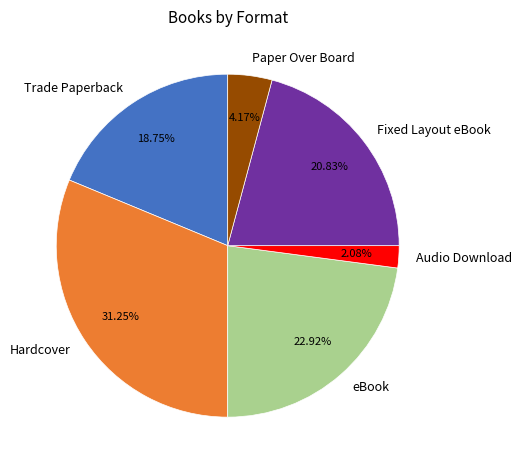

The eBook slice represents 23% of the pie. True or false?

True